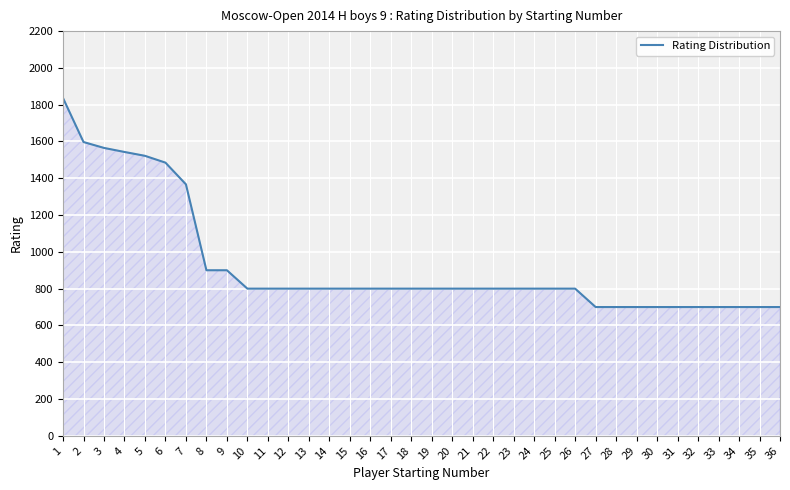

What is the difference between the maximum and minimum values?

1136